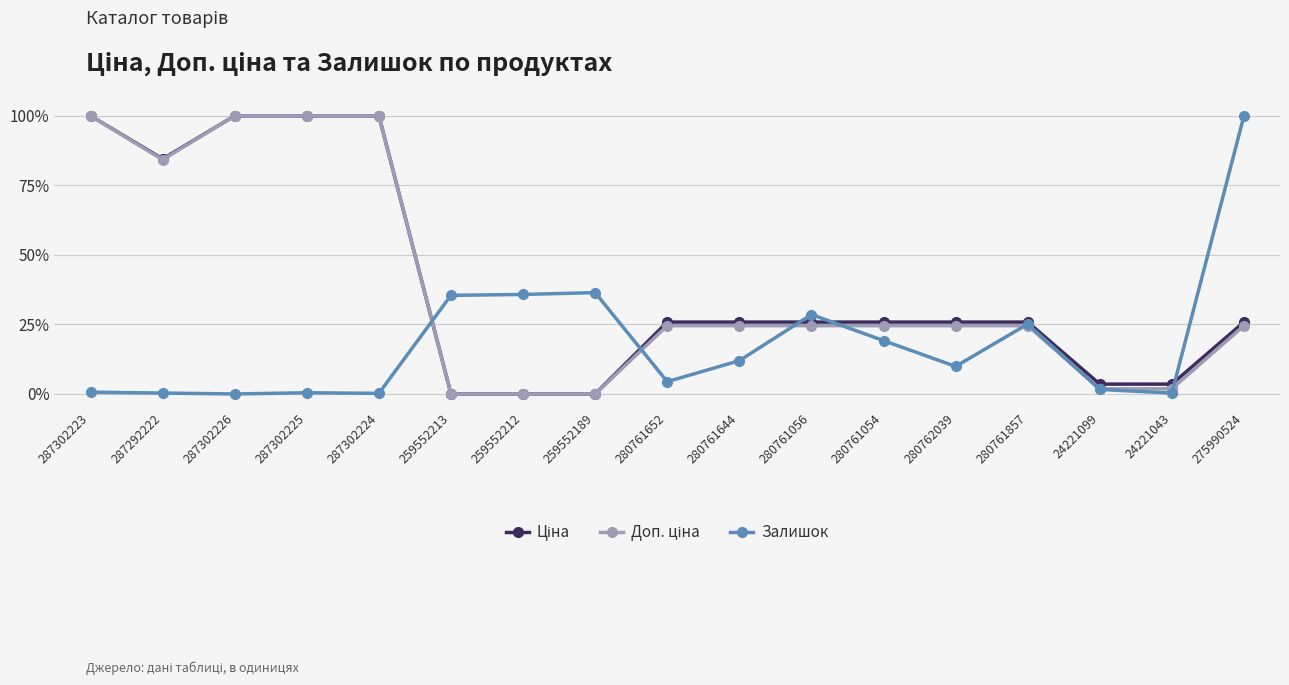

Does the chart display data point markers on the line(s)?

Yes